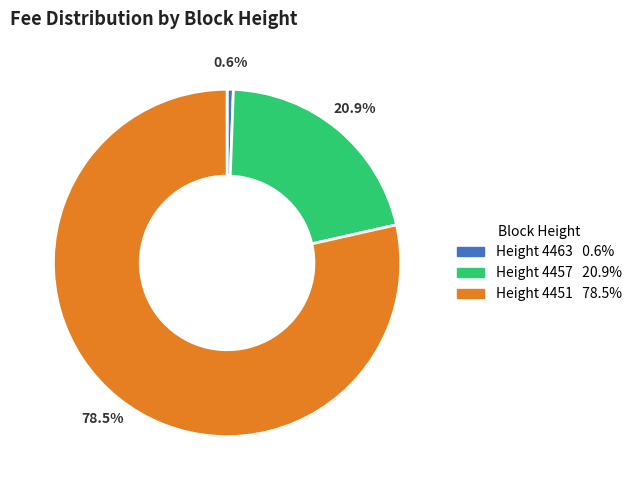

Is there a majority slice in this chart?

Yes